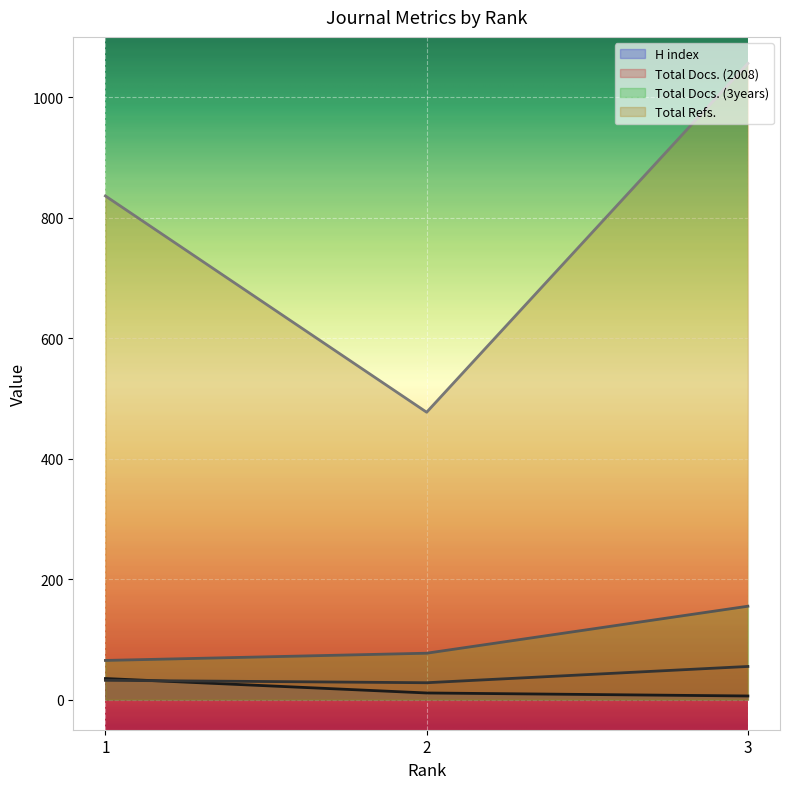

The value of Total Docs. (3years) at 2 is 77. True or false?

True